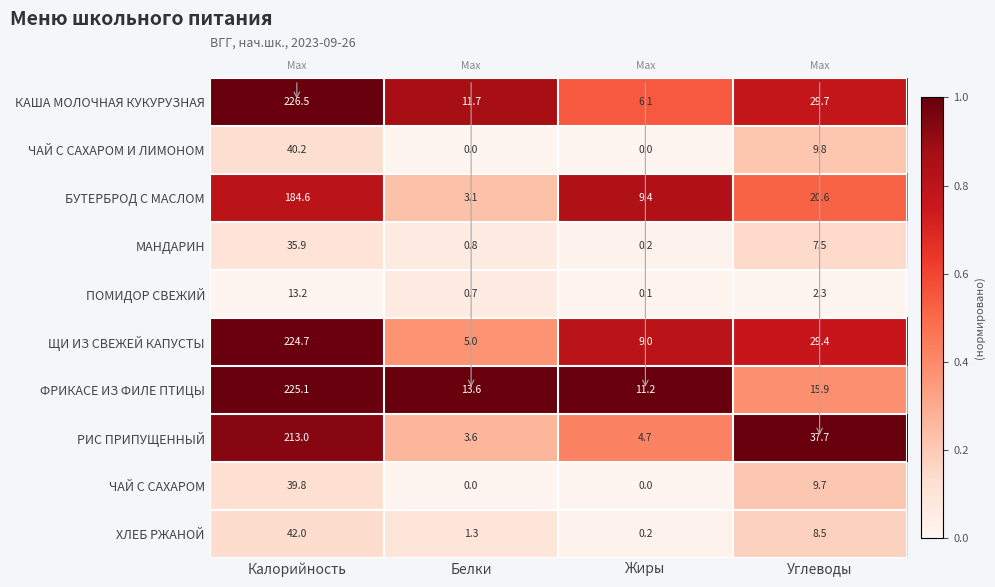

How many data points does each series have?

4